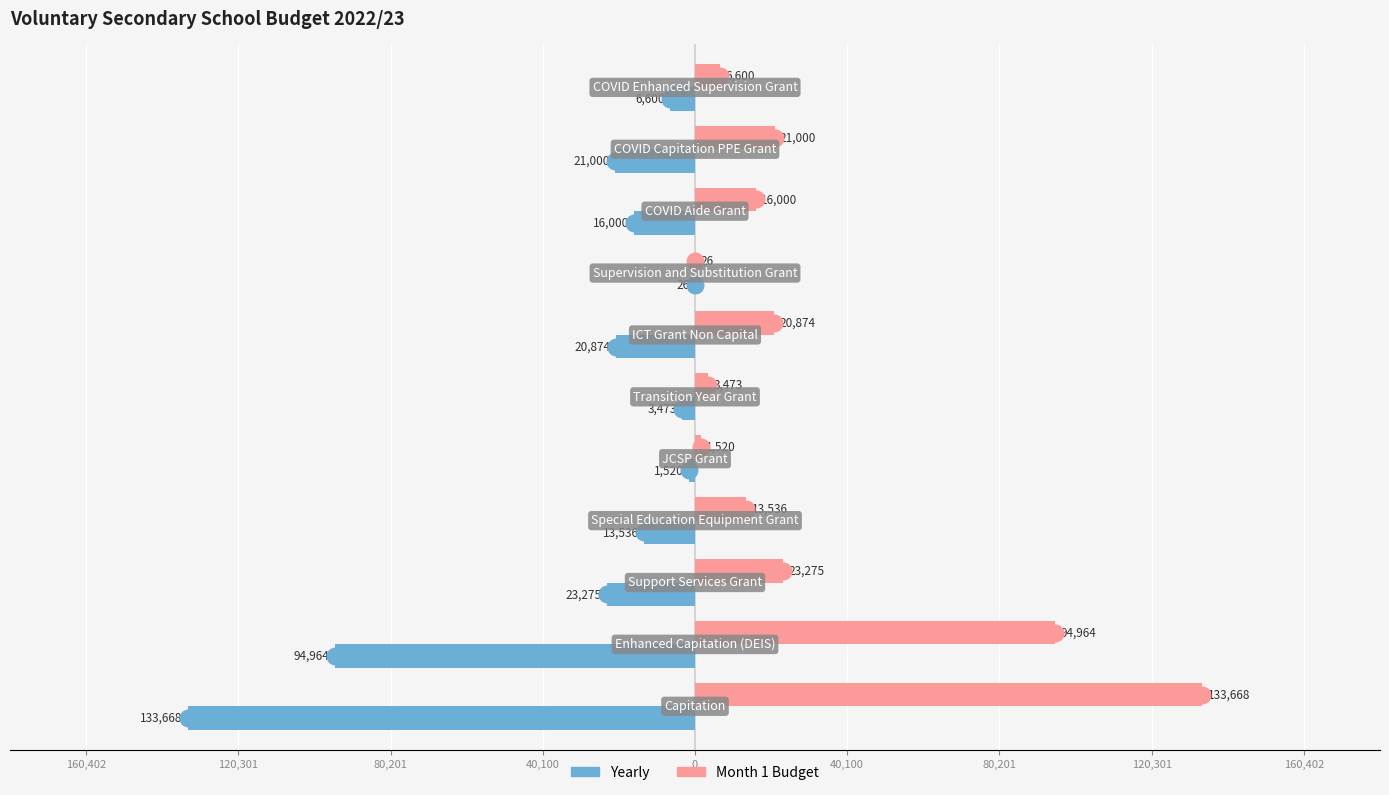

What are all the series names shown in the legend?

Yearly, Month 1 Budget